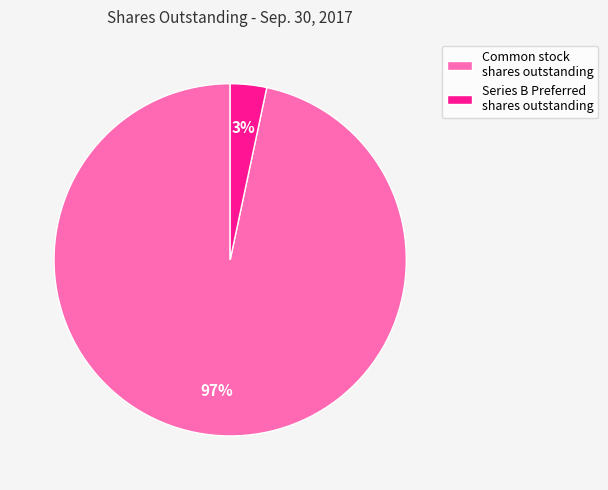

Does any single category account for the majority?

Yes